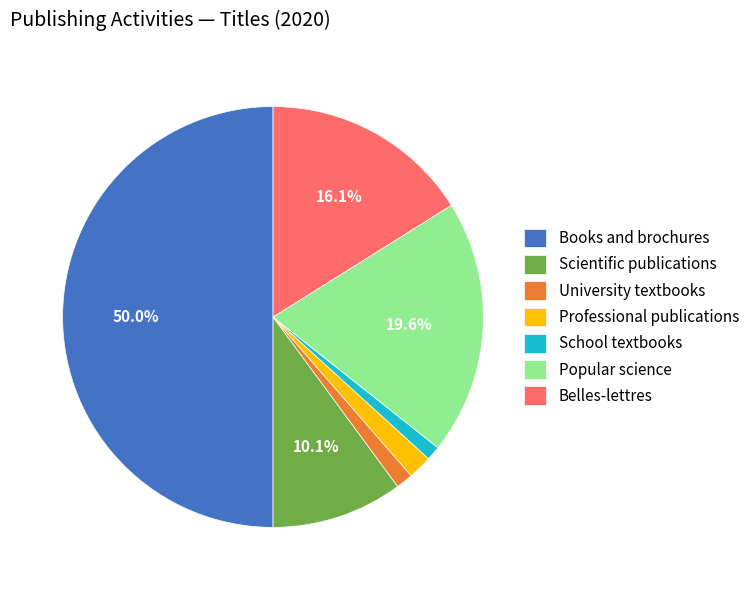

To the nearest percent, what percentage of the pie is School textbooks?

1%